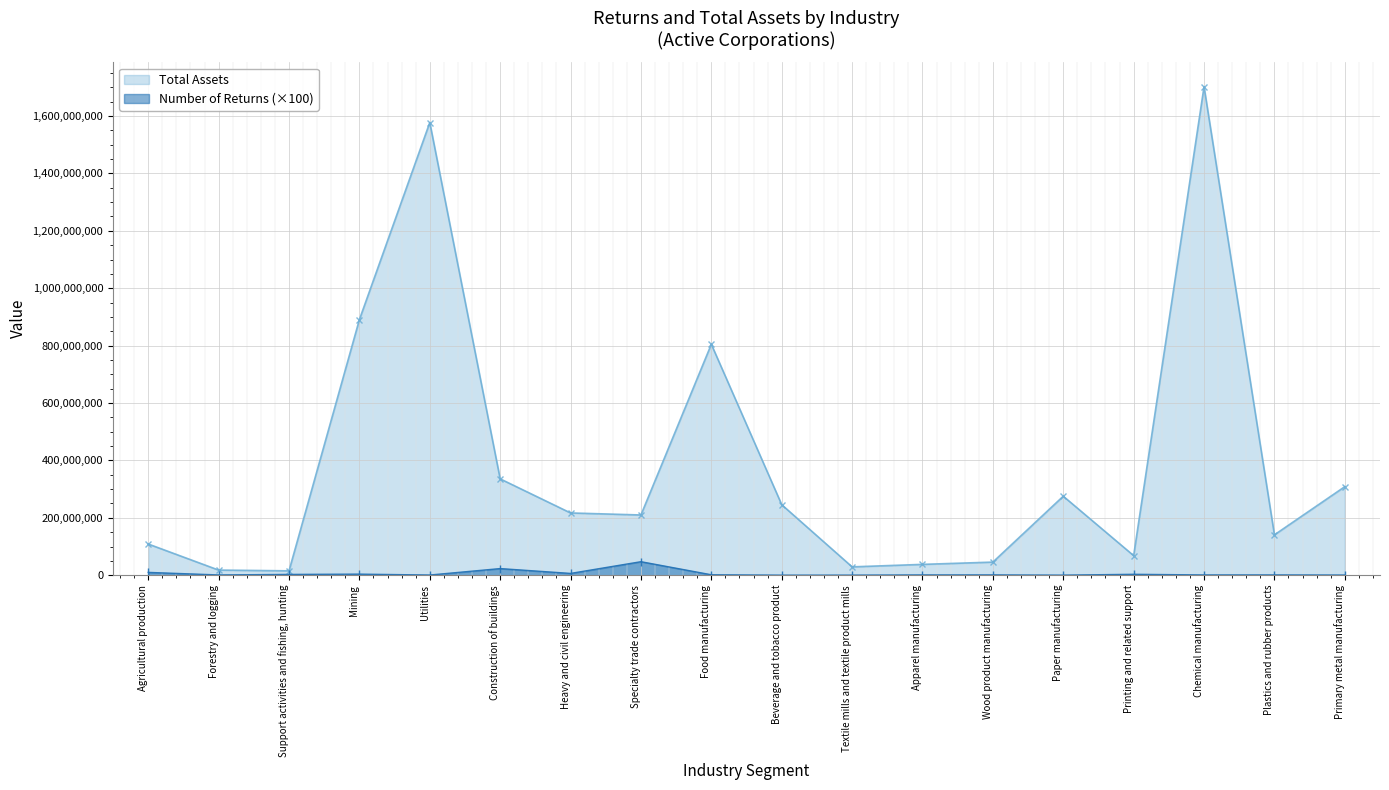

What are all the series names shown in the legend?

Total Assets, Number of Returns (×100)